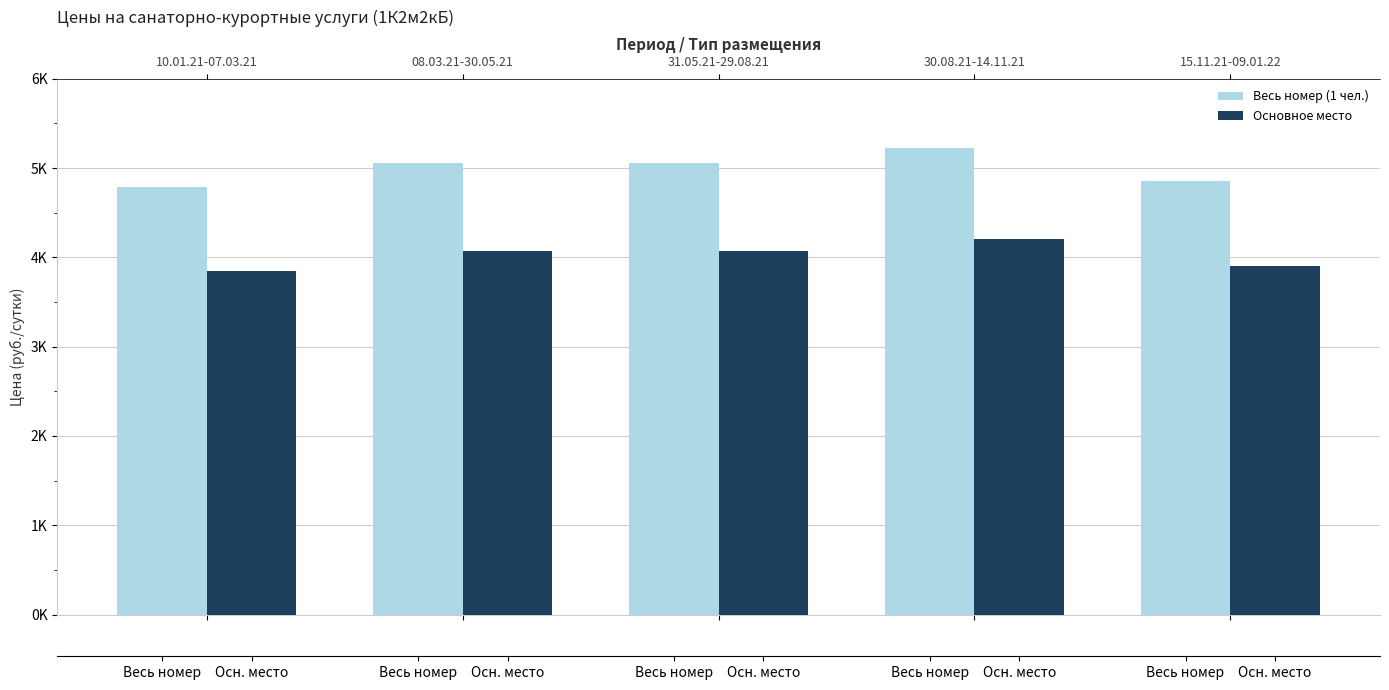

List the series in order of their peak value, lowest first.

Основное место, Весь номер (1 чел.)